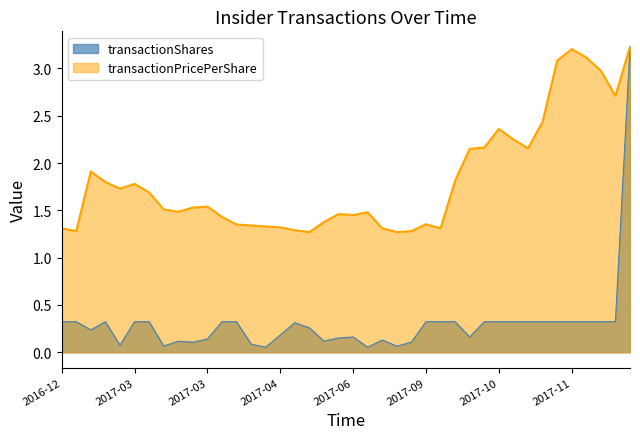

What is the label of the 28th point from the left?

2017-09-19